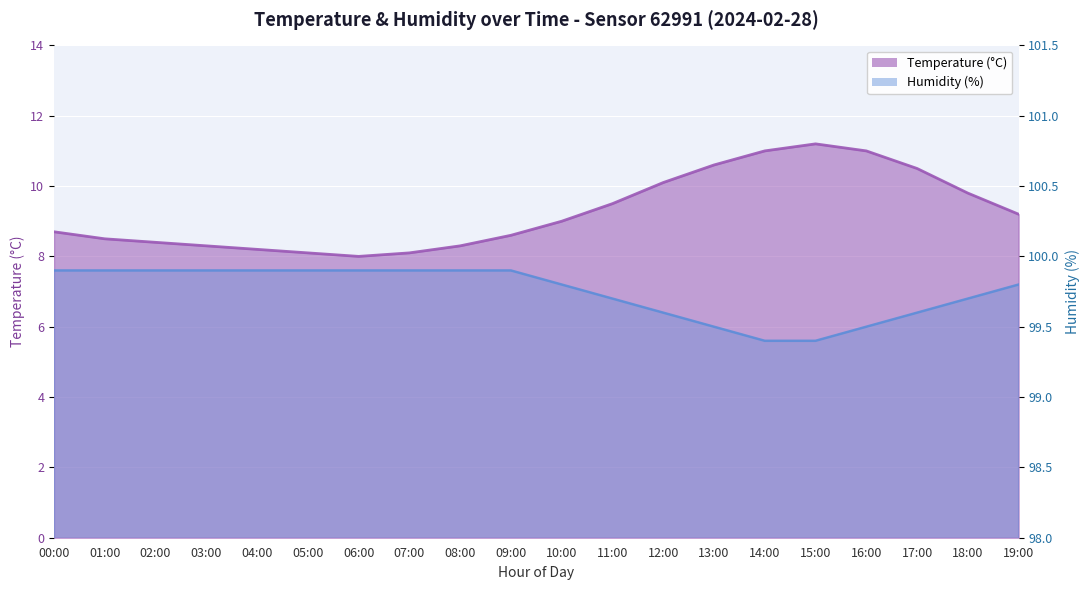

Which series changed the most between 03:00 and 14:00?

Temperature